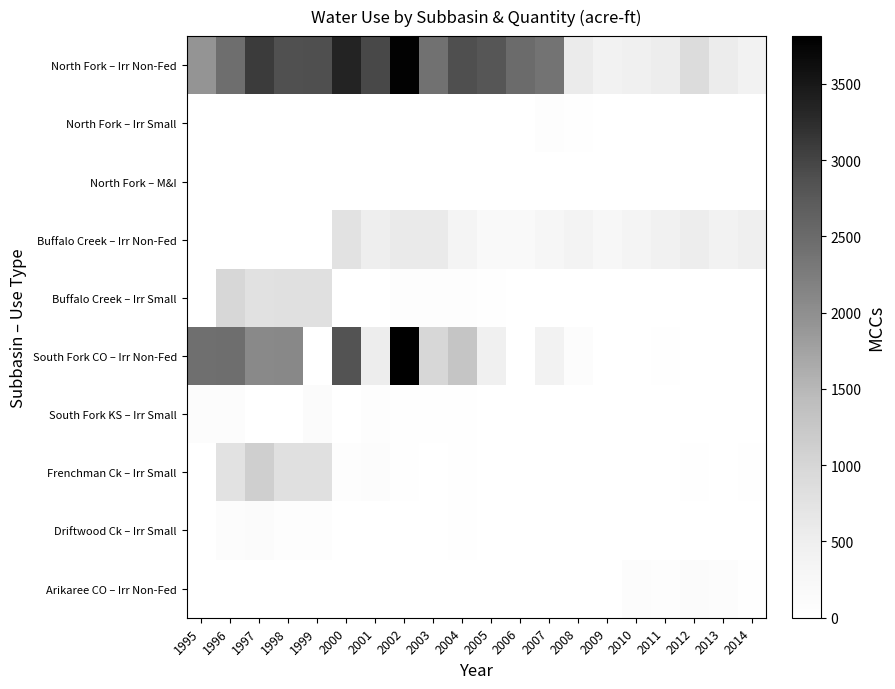

At which category is the sum across all series the highest?

2002